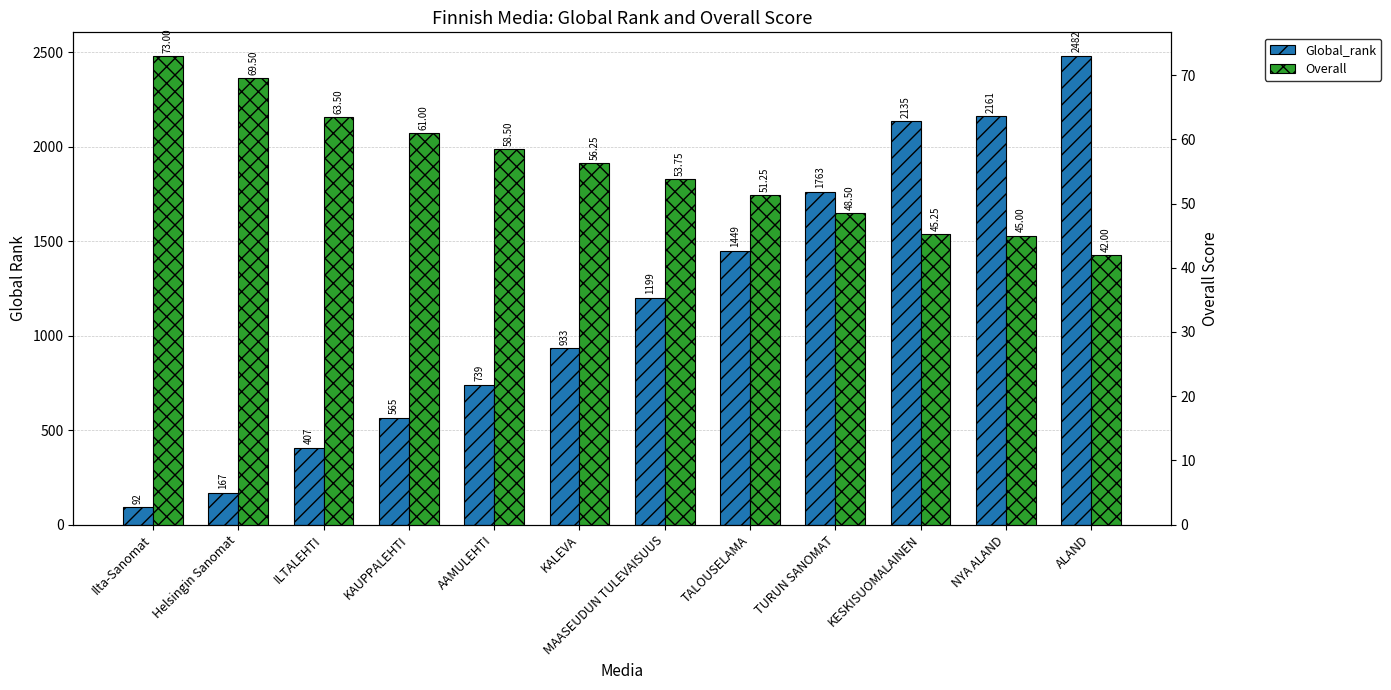

List the series in order of their overall mean, highest first.

Global_rank, Overall